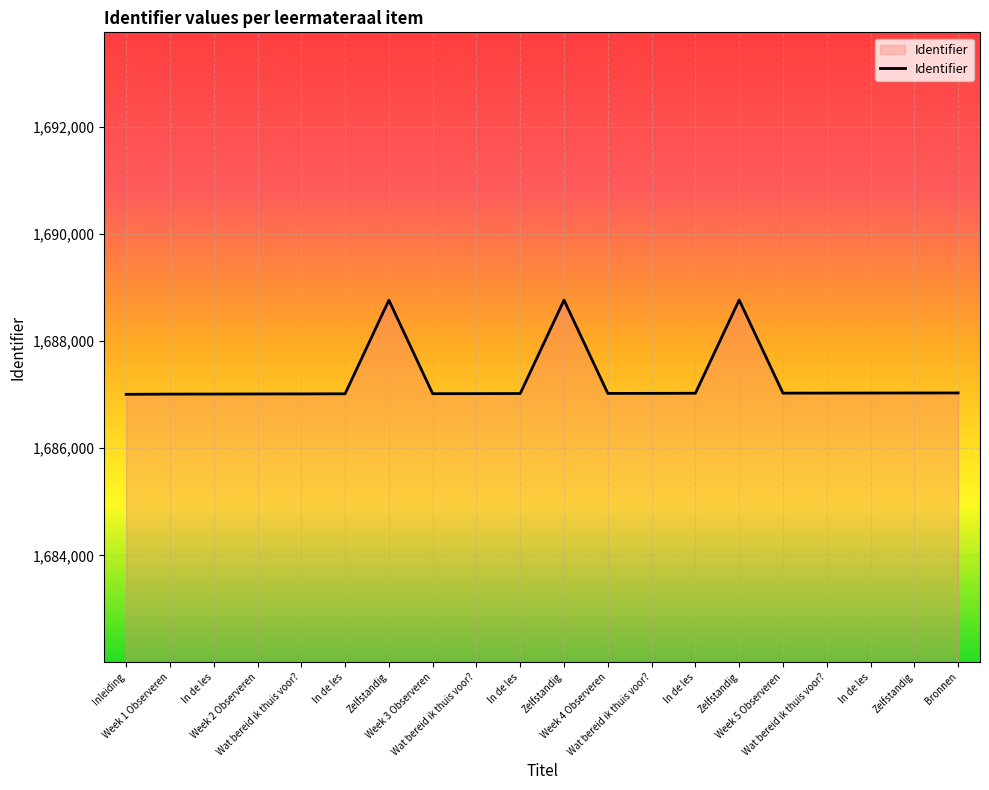

The value at Zelfstandig is 1688770. True or false?

True